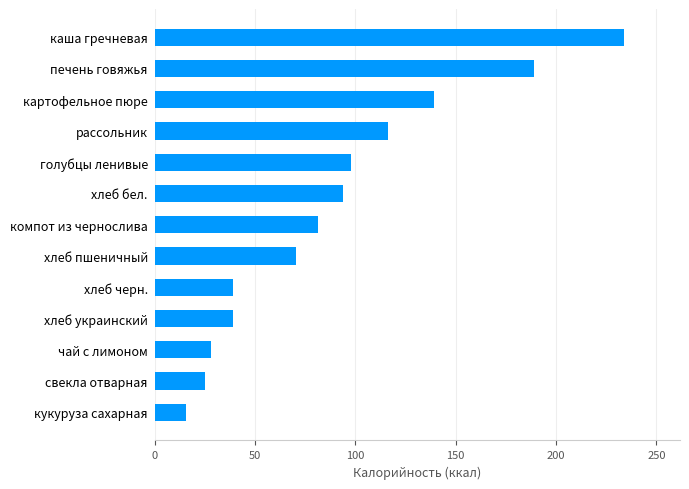

What is the change in value from хлеб пшеничный to каша гречневая?

+163.4